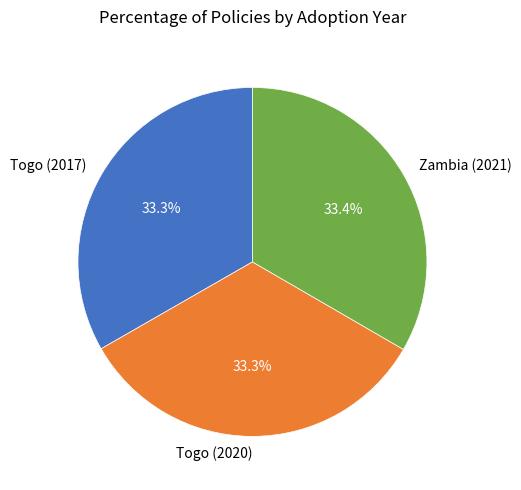

Combined, what portion of the pie is Togo (2017) and Togo (2020)?

66.6%